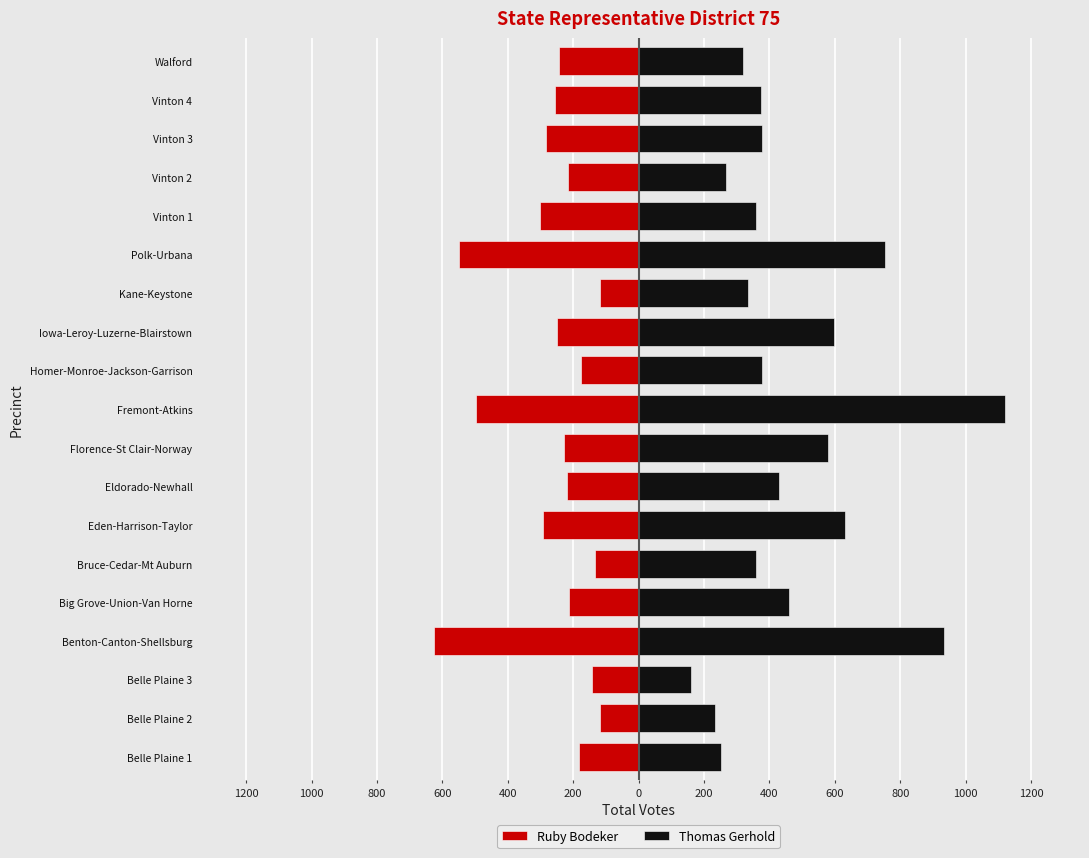

Reading right to left, what are all the values shown in this chart?

Ruby Bodeker: -245	-257	-284	-216	-303	-551	-117	-251	-176	-497	-227	-218	-292	-132	-212	-627	-142	-119	-183
Thomas Gerhold: 320	375	378	268	360	755	333	598	378	1121	578	430	630	358	460	933	159	234	251